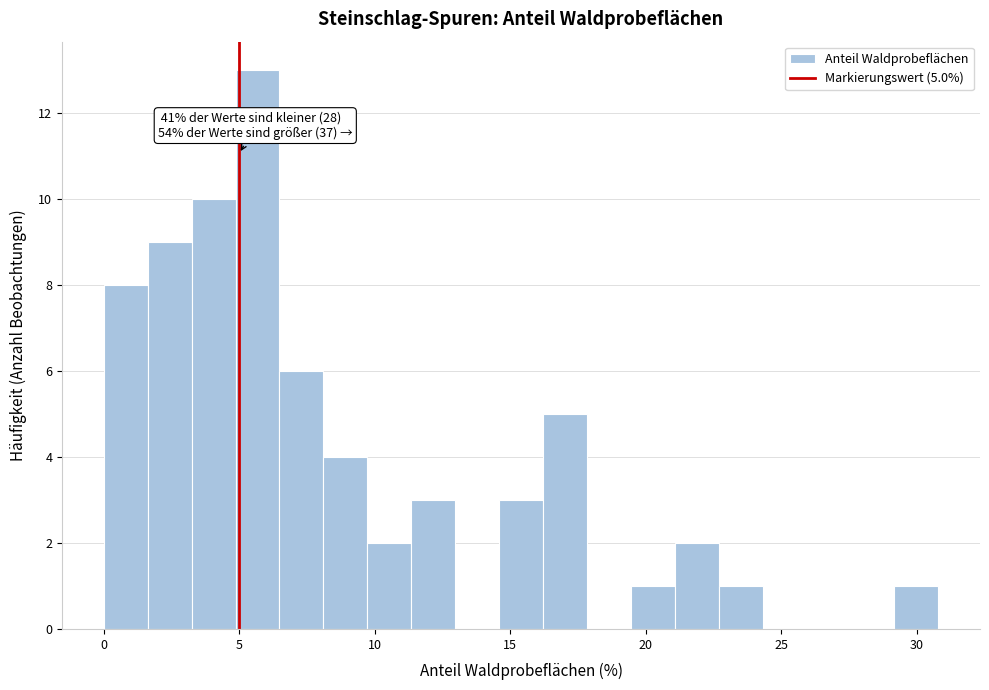

Read against the x-axis, roughly where is the centre of the tallest bar?

5.5